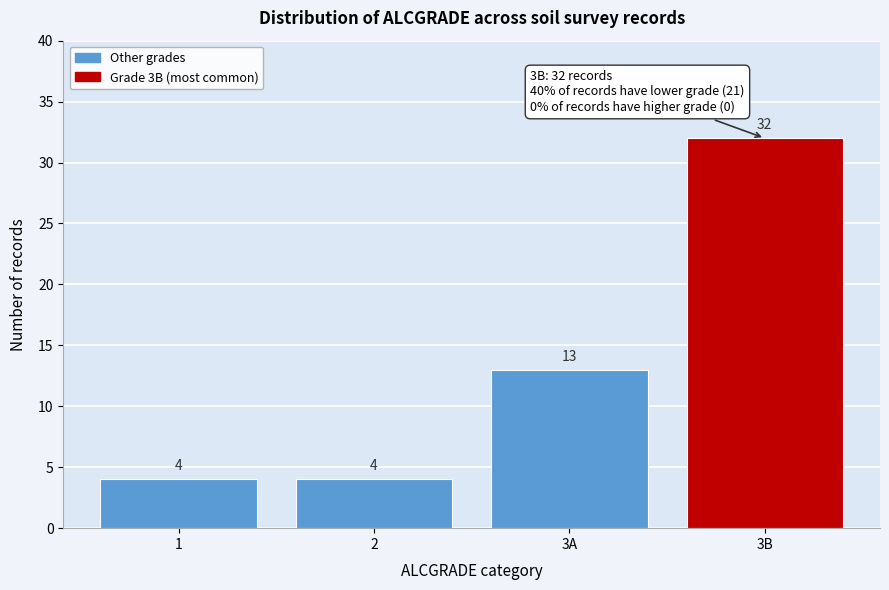

Reading right to left, what are all the values shown in this chart?

3B=32	3A=13	2=4	1=4